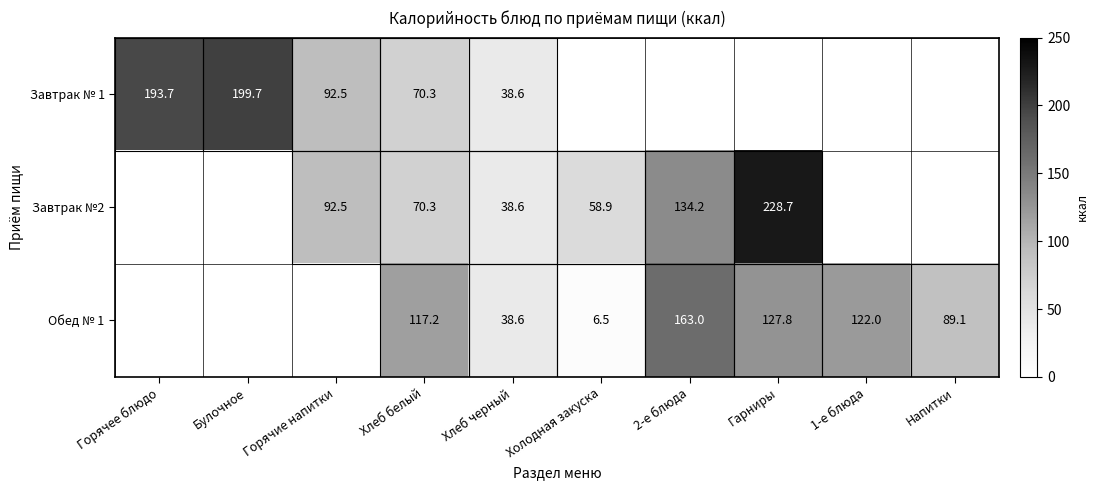

What is the difference between the highest and lowest values at Хлеб белый?

46.9